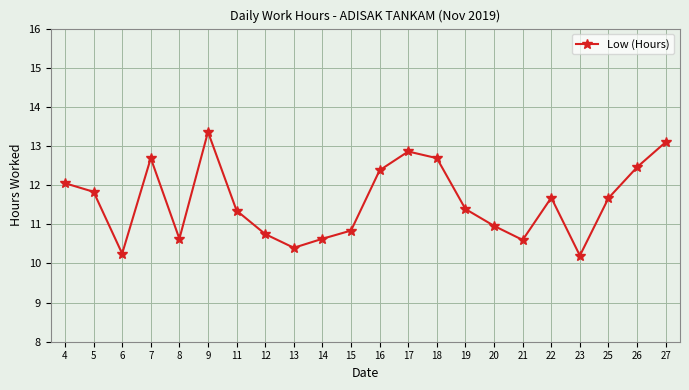

How many points are higher than both their immediate neighbors (excluding endpoints)?

4